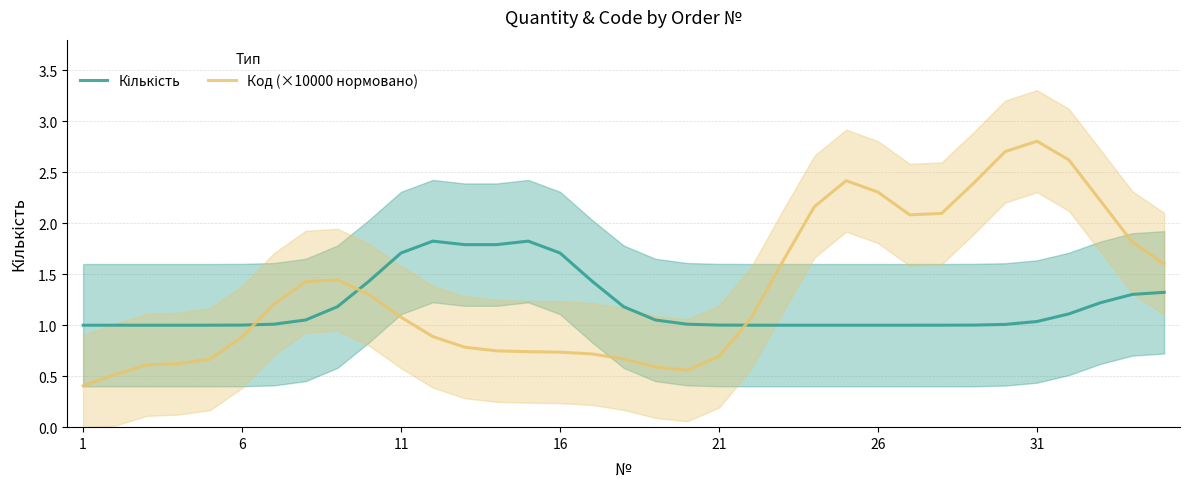

What is the minimum value for Код (×10000 нормовано)?

0.4